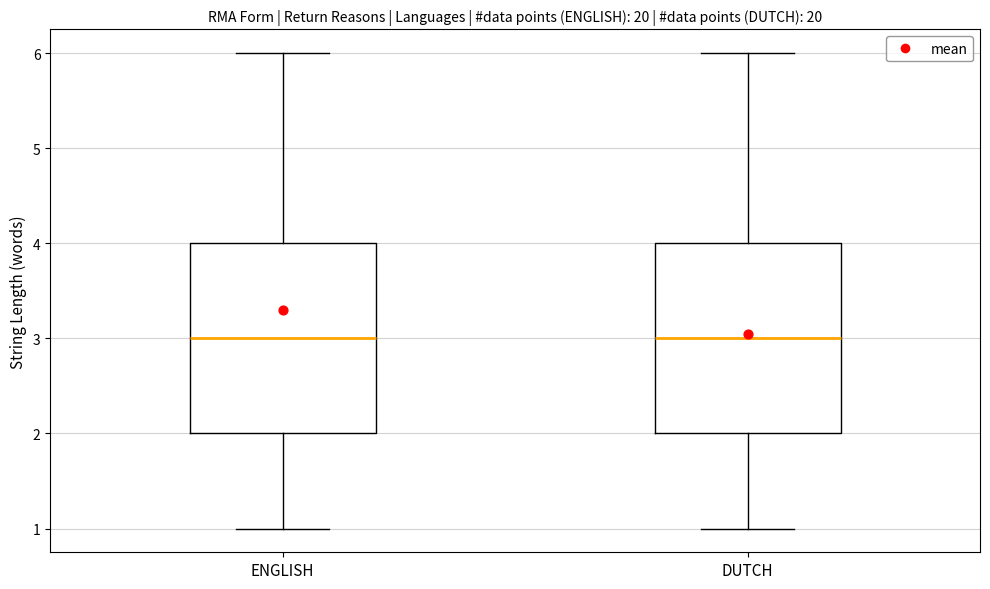

Reading left to right, read every box against the y-axis: the position of its median line, the range the box covers, and the ends of its whiskers. The values are not printed on the chart, so give them approximately, as read against the axis.

ENGLISH: median 3, box 2 to 4, whiskers 1 to 6
DUTCH: median 3, box 2 to 4, whiskers 1 to 6